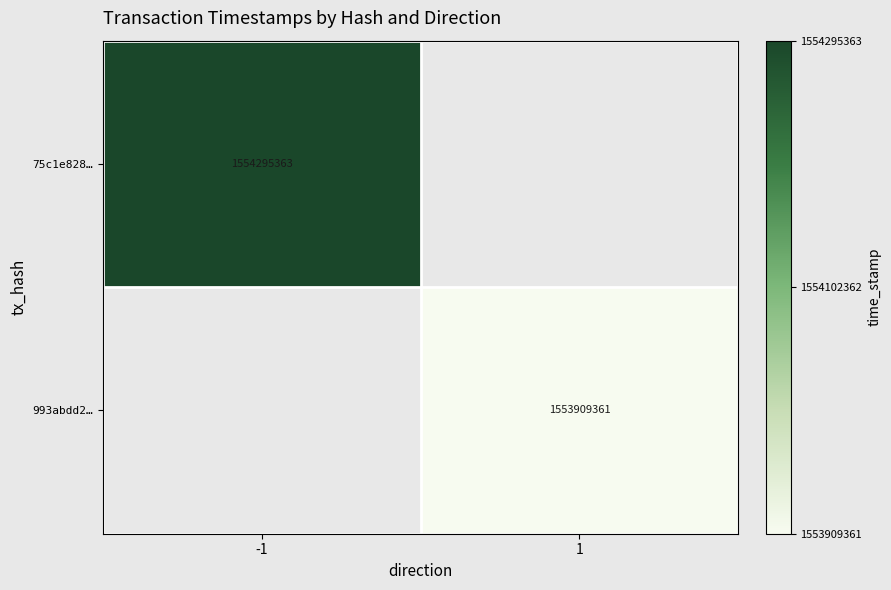

Is it true that 75c1e828… equals 2562176092 at -1?

False